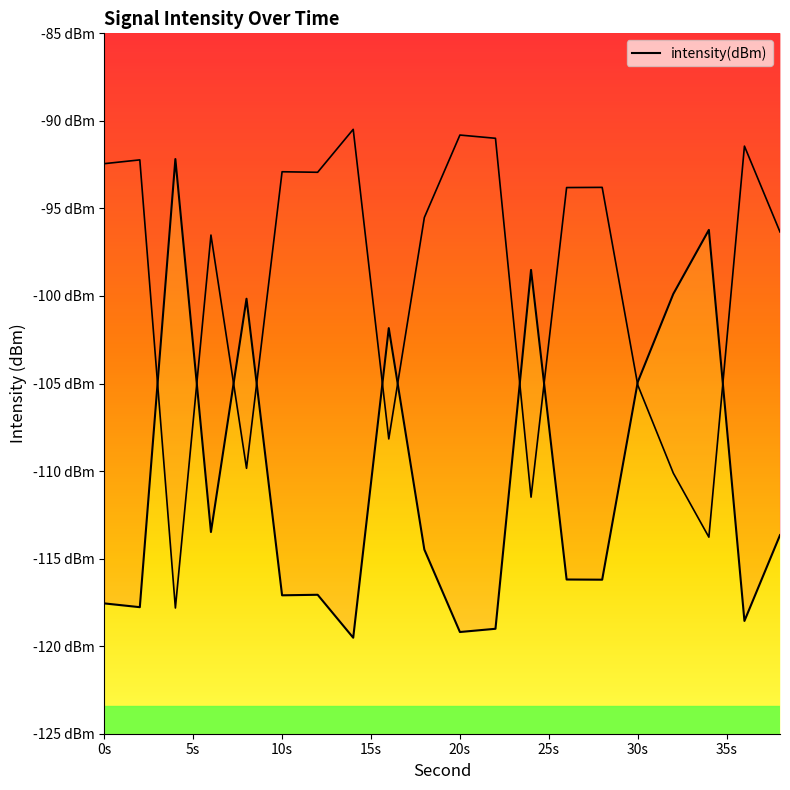

True or false: the data shows -24.2 at 2.

False